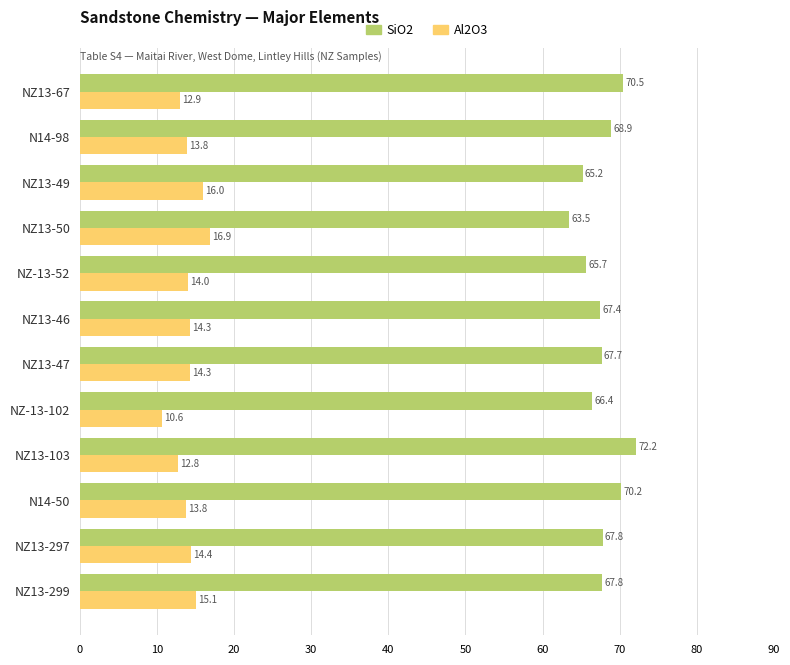

What value does the Al2O3 series have at NZ13-299?

15.1